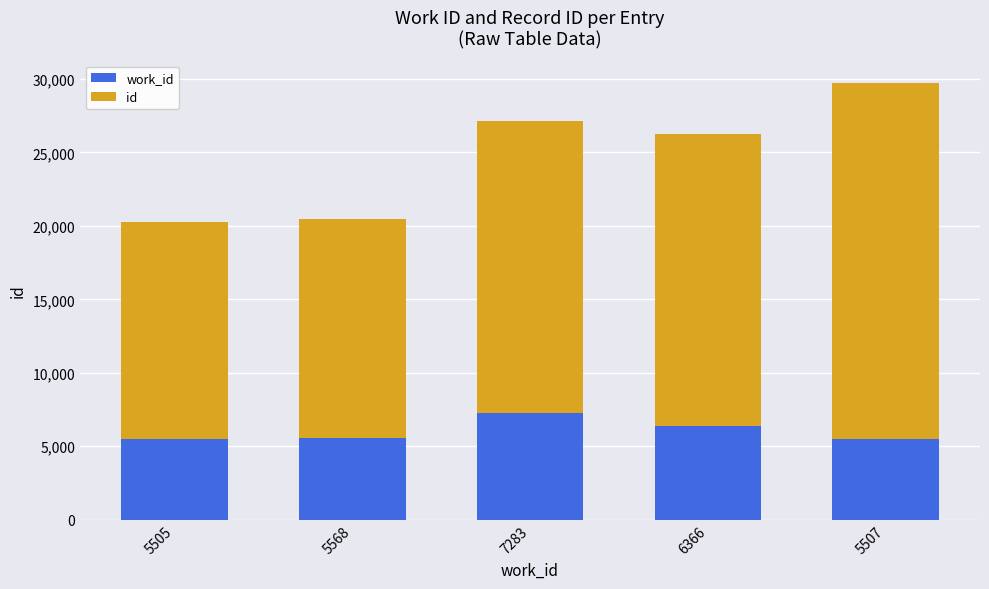

At which category is the sum across all series the highest?

5507